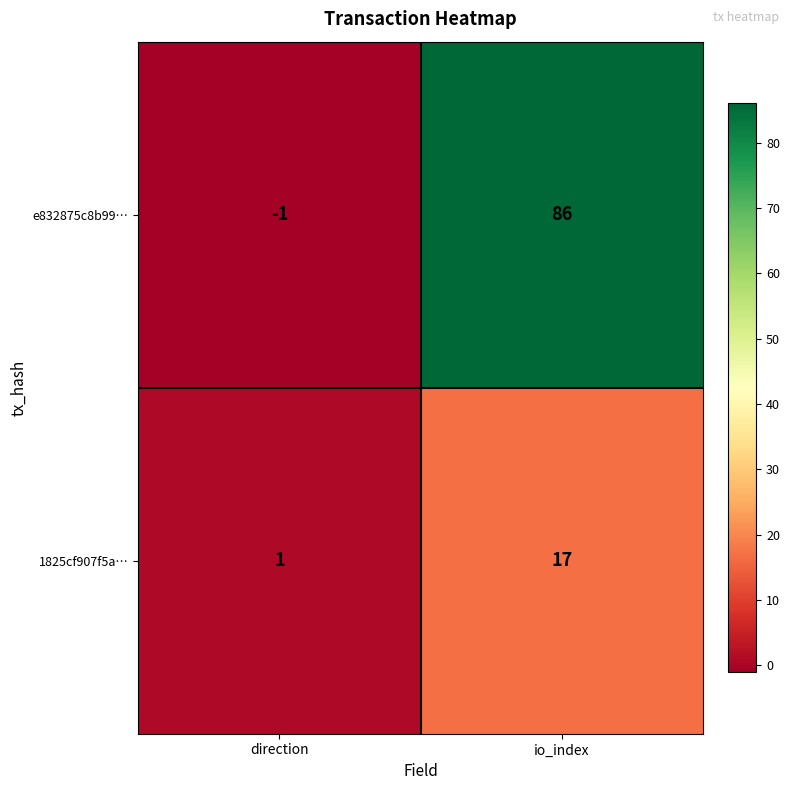

What is the spread (max minus min) of values at io_index?

69